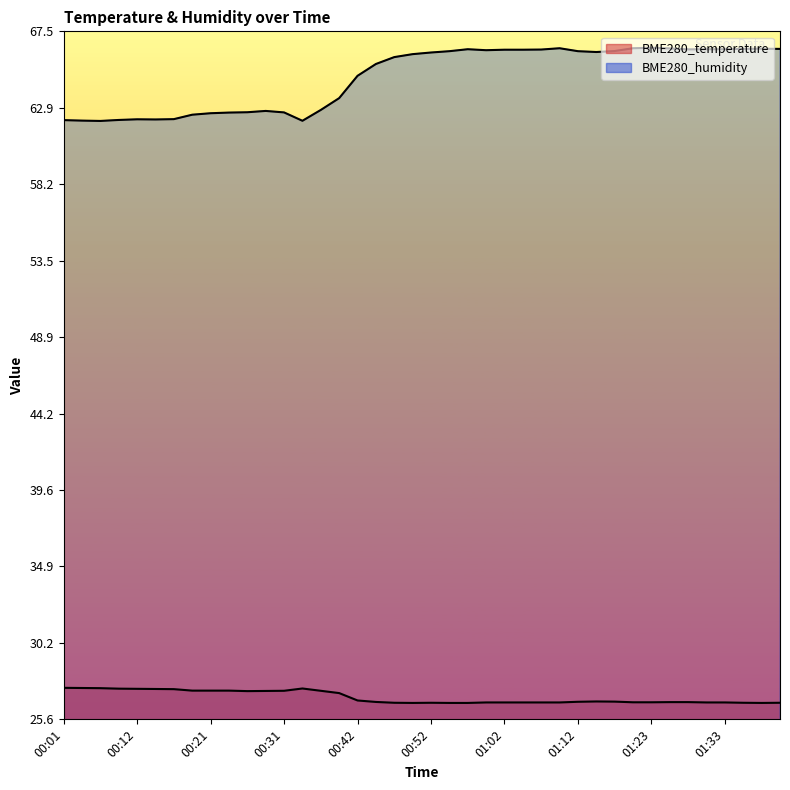

At which category is the sum across all series the highest?

01:23